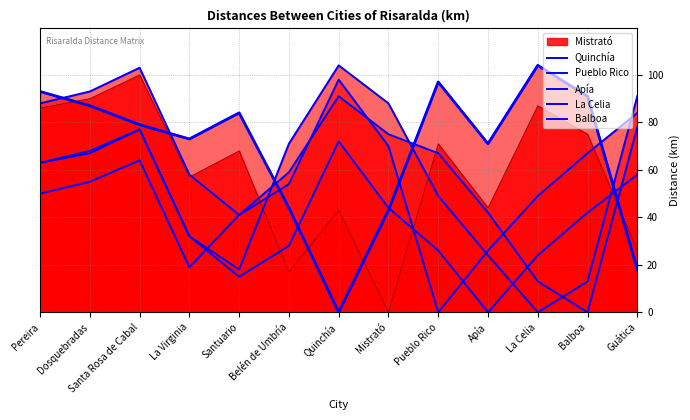

Which series has the largest range (max minus min)?

Quinchía